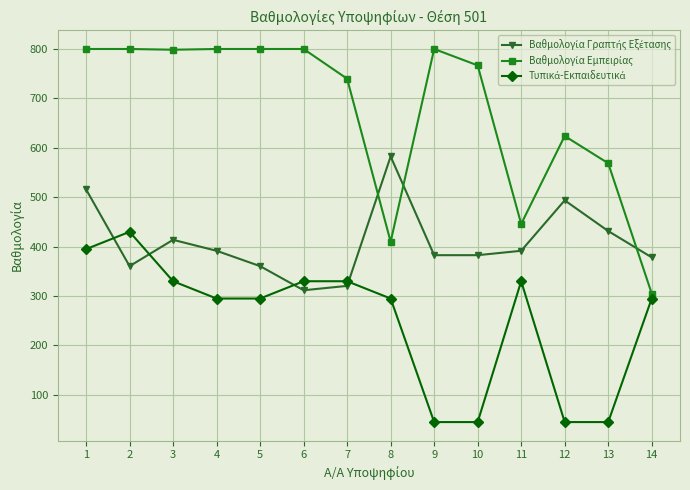

What is the total value across all series at 14?

978.4